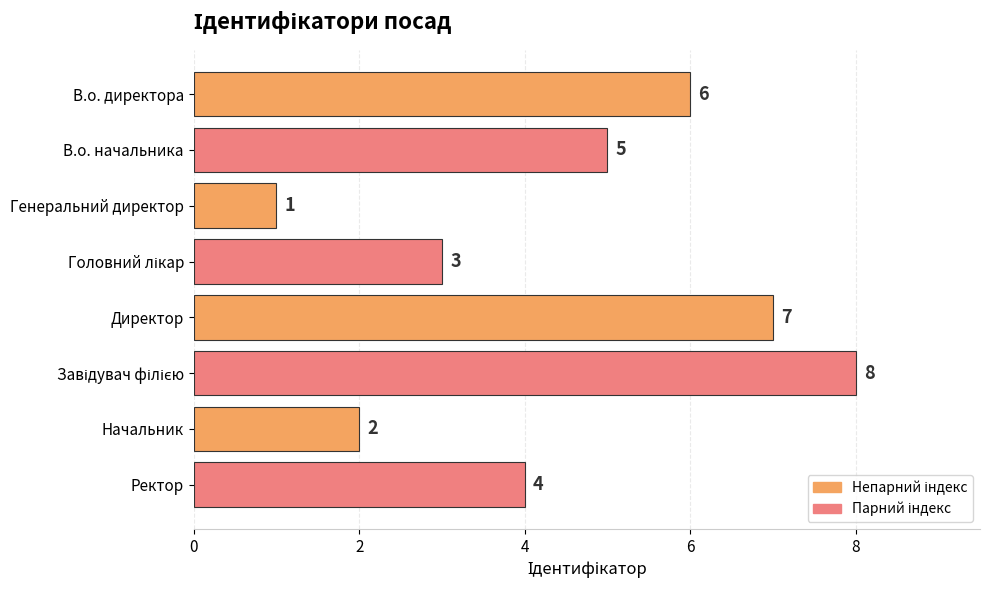

What is the value of the 4th bar from the top?

3